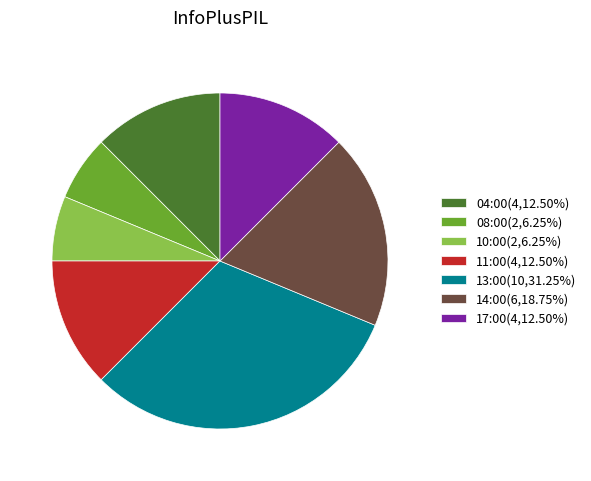

True or false: 17:00 accounts for 12% of the total.

True